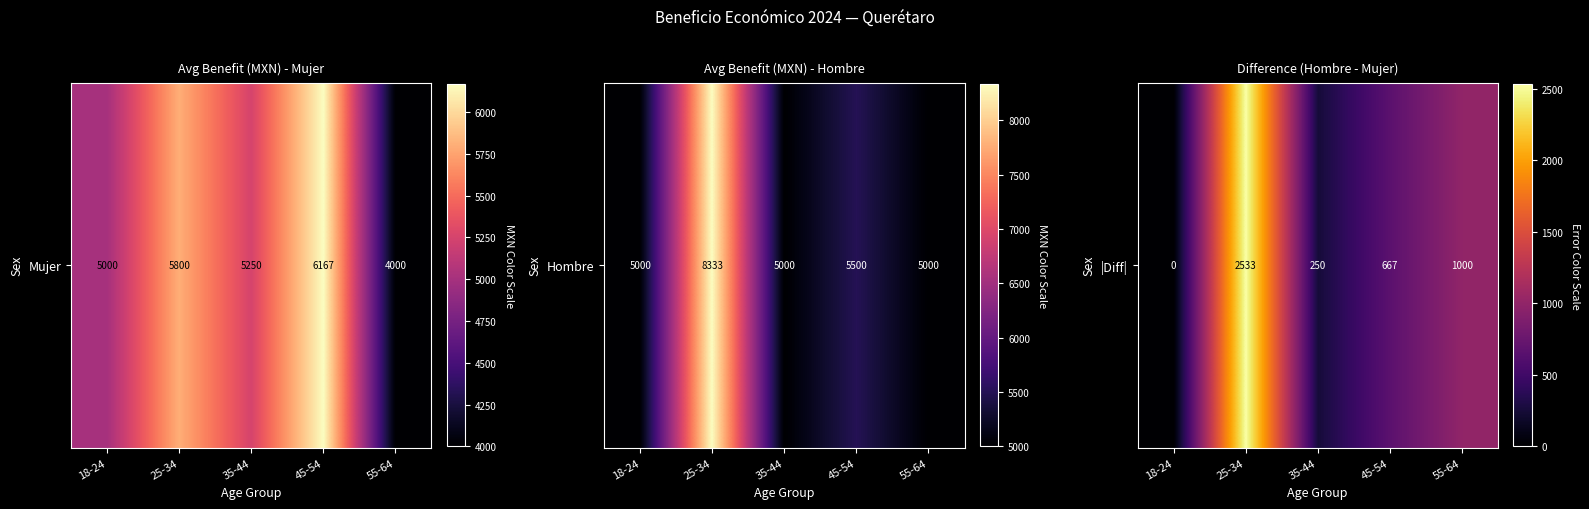

Which label corresponds to the largest value in the chart?

25-34